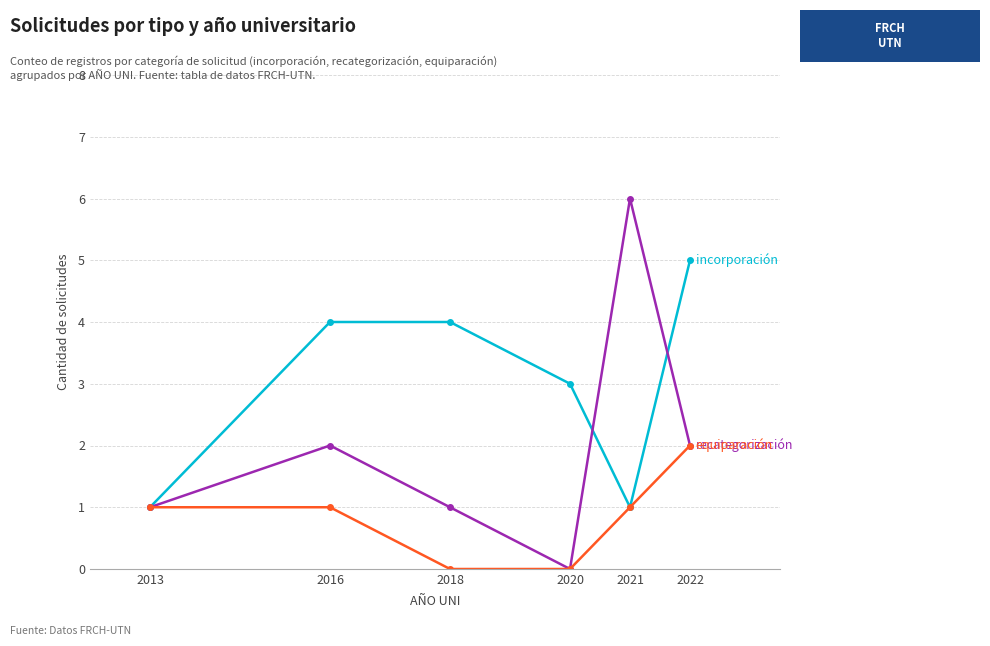

What is the spread (max minus min) of values at 2018?

4